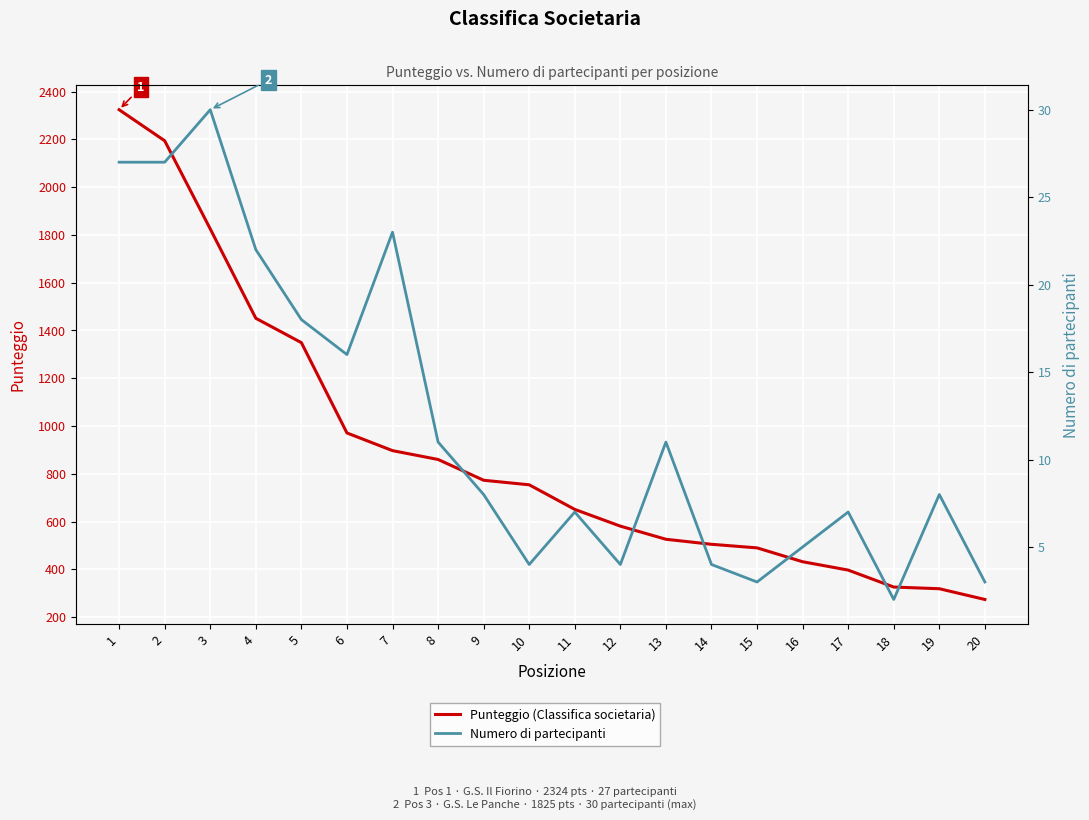

What is the total value across all series at 7?

920